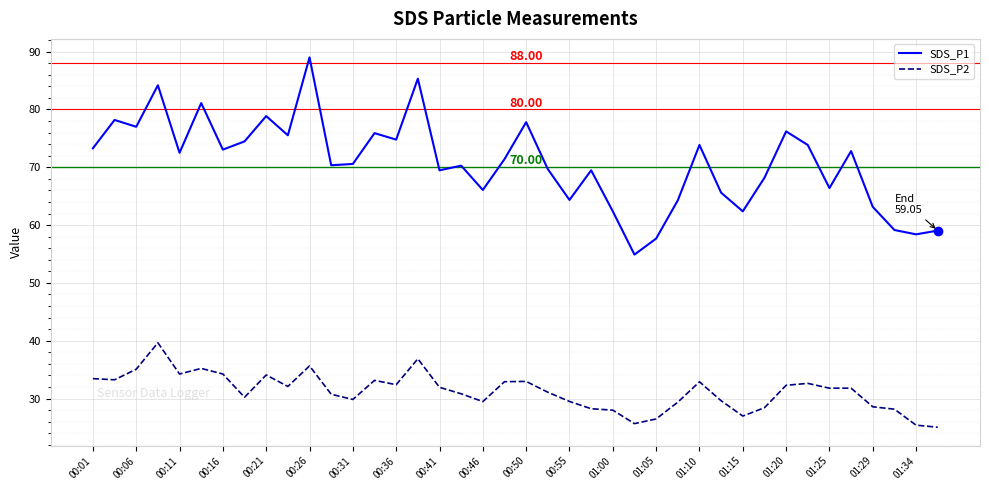

True or false: SDS_P2 has more than 0 points higher than both neighbors.

True